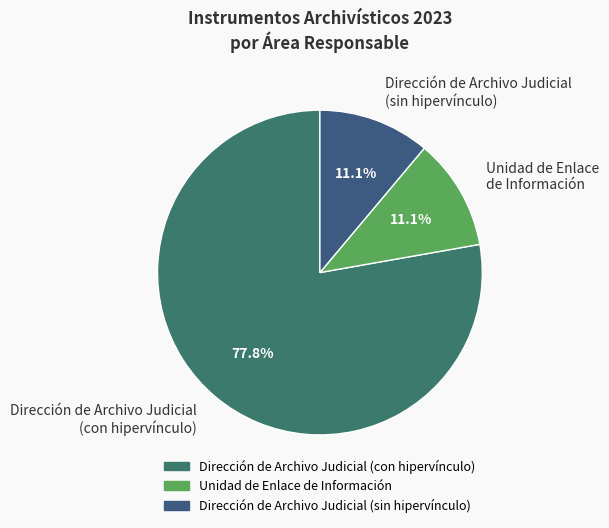

What is the largest slice in the pie chart?

Dirección de Archivo Judicial (con hipervínculo)